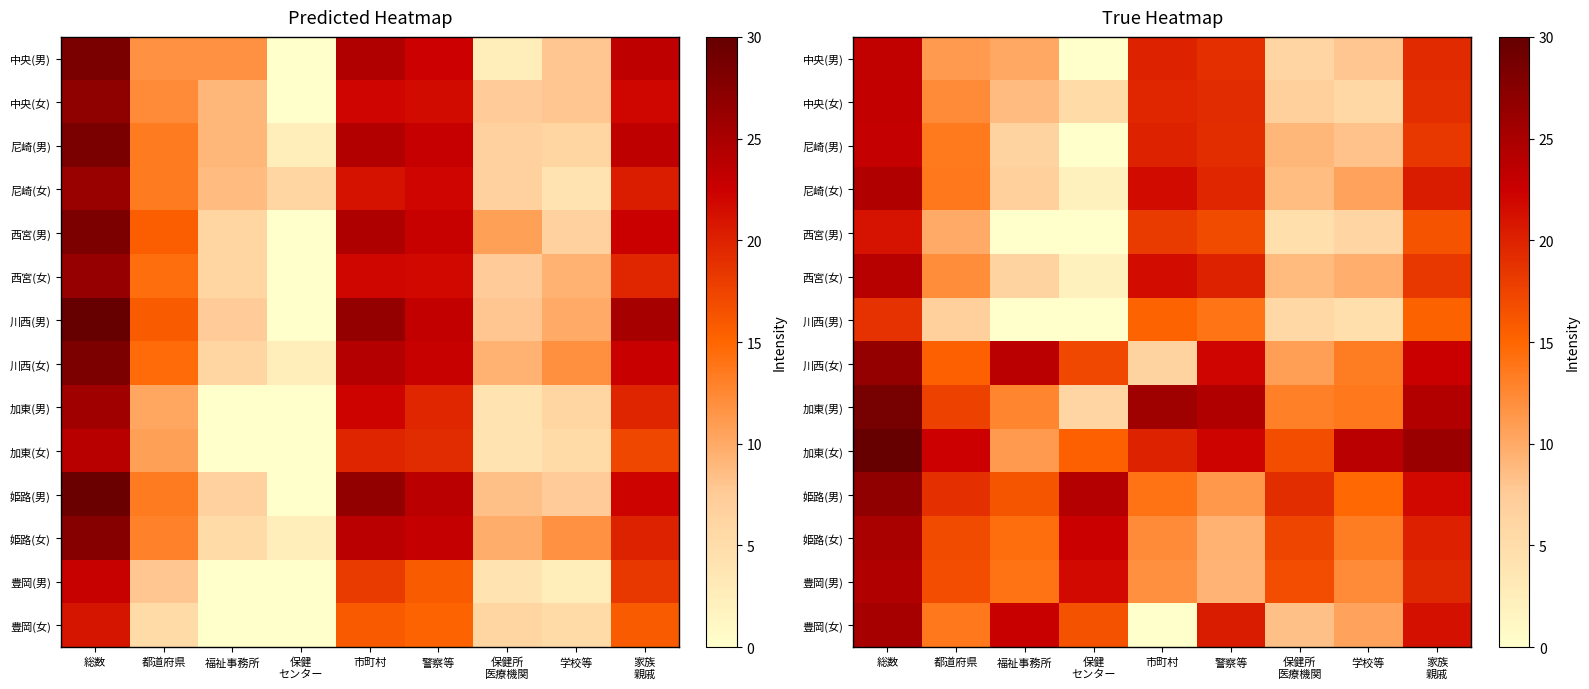

What is the average value of the 尼崎(男) series?

13.1